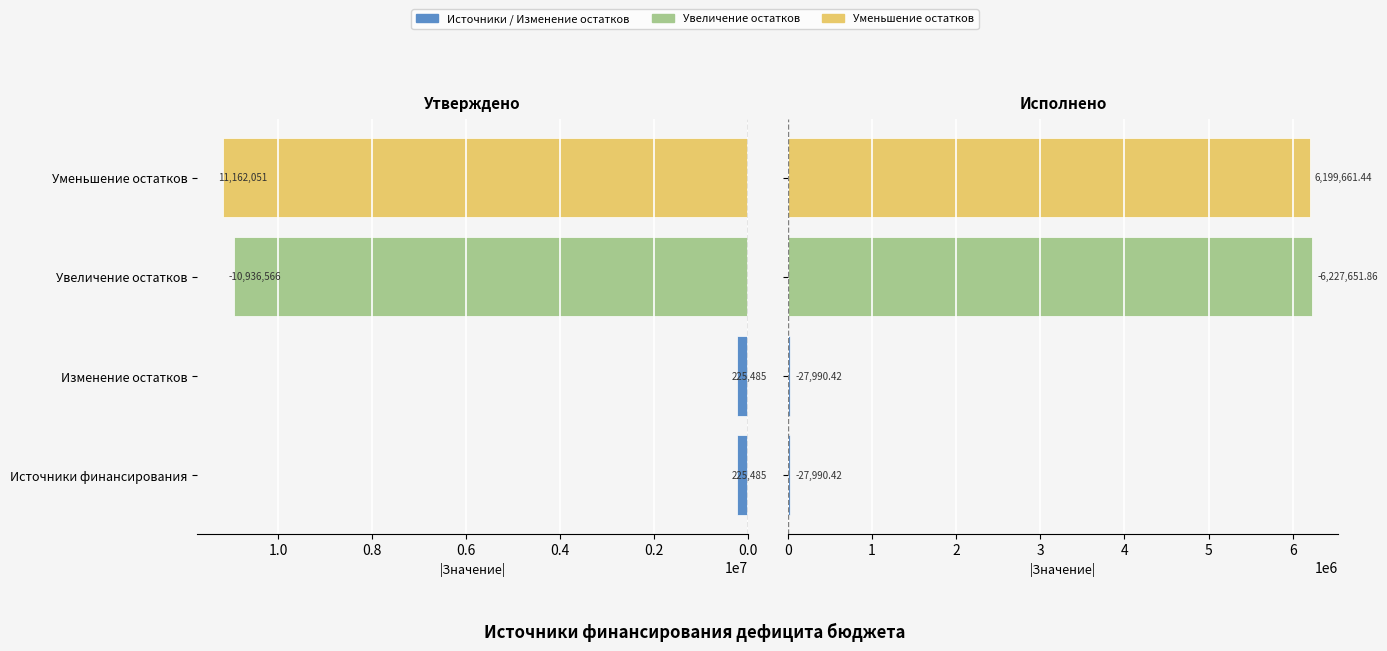

What is the difference between the maximum and minimum values in the Исполнено (консолидированный) series?

6199661.4